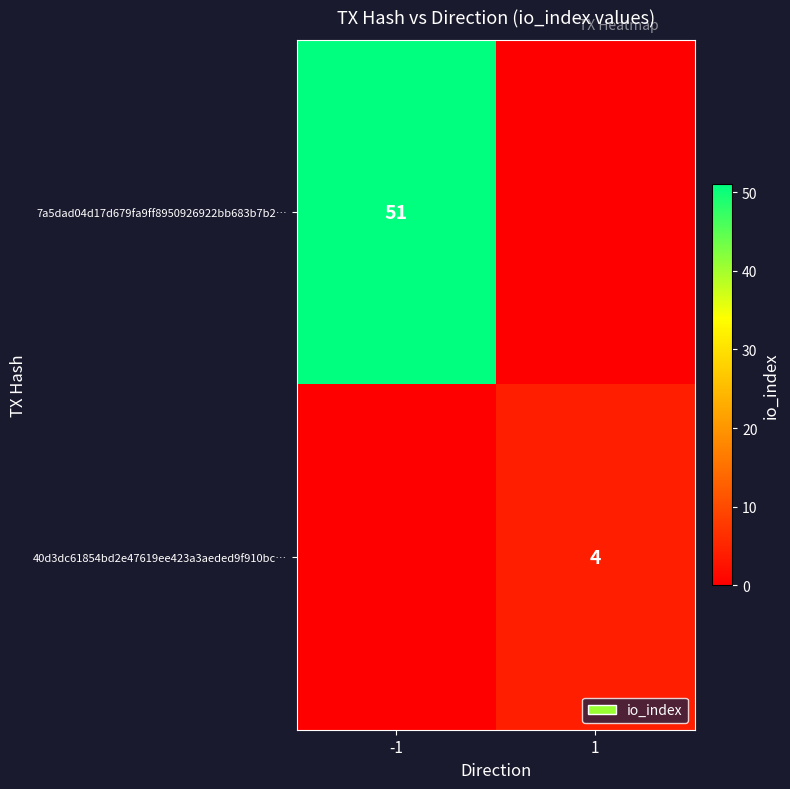

True or false: 7a5dad04d17d679fa9ff8950926922bb683b7b2… has a value of 51 at -1.

True